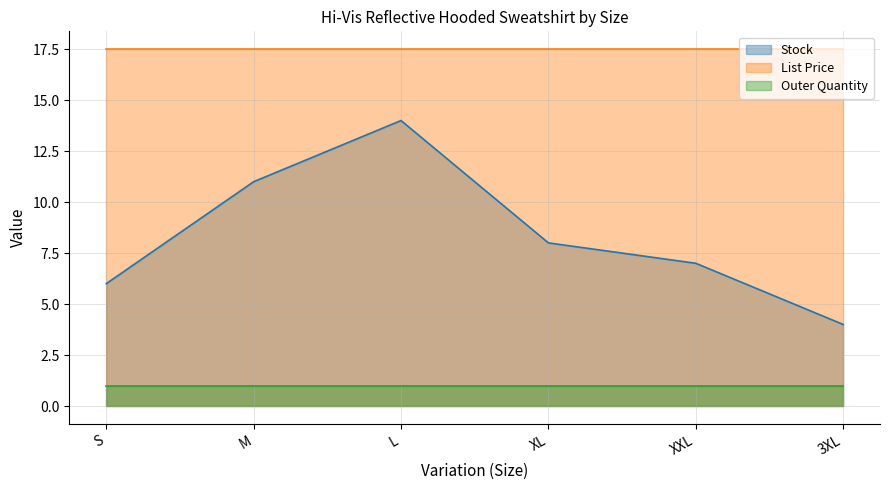

At which category is the sum across all series the highest?

L